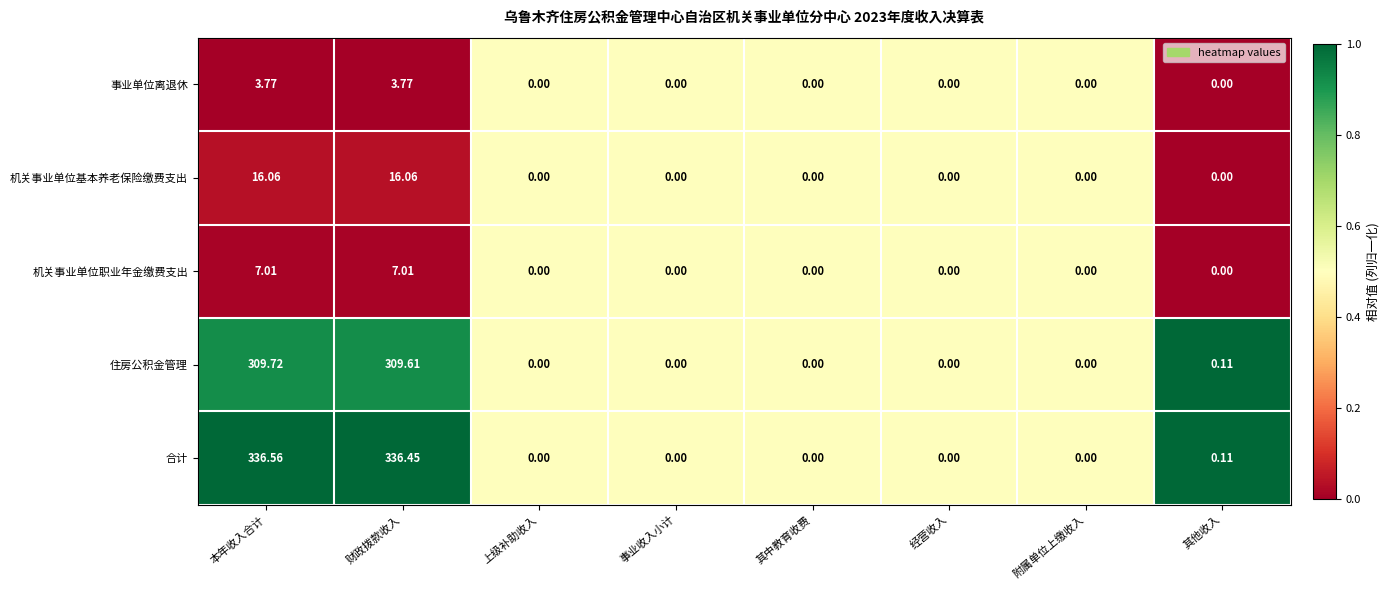

Rank the series by their maximum value, from lowest to highest.

事业单位离退休, 机关事业单位职业年金缴费支出, 机关事业单位基本养老保险缴费支出, 住房公积金管理, 合计